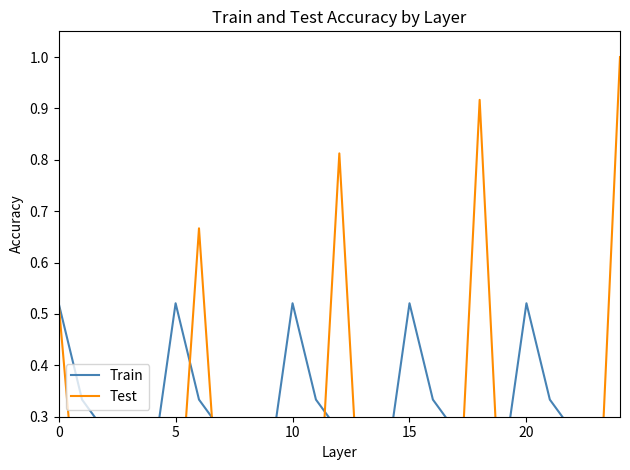

The value of Test at 12 is 0.8. True or false?

True